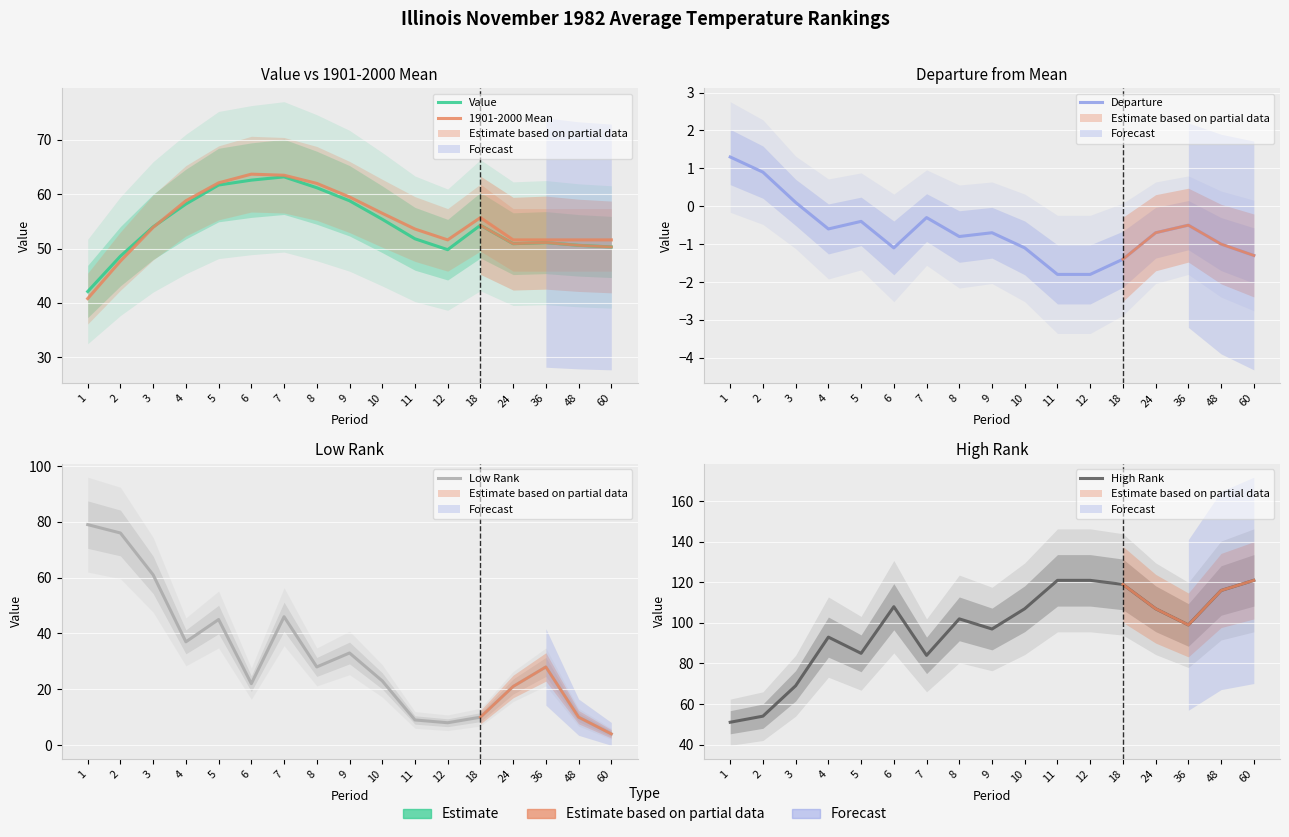

Reading left to right, transcribe all the data shown in this chart.

Value: 42.1	48.6	54.0	58.2	61.7	62.6	63.2	61.2	58.8	55.4	51.8	49.8	54.3	50.9	51.1	50.6	50.3
1901-2000 Mean: 40.8	47.7	53.9	58.8	62.1	63.7	63.5	62.0	59.5	56.5	53.6	51.6	55.7	51.6	51.6	51.6	51.6
Departure: 1.3	0.9	0.1	-0.6	-0.4	-1.1	-0.3	-0.8	-0.7	-1.1	-1.8	-1.8	-1.4	-0.7	-0.5	-1.0	-1.3
Low Rank: 79.0	76.0	61.0	37.0	45.0	22.0	46.0	28.0	33.0	23.0	9.0	8.0	10.0	21.0	28.0	10.0	4.0
High Rank: 51.0	54.0	69.0	93.0	85.0	108.0	84.0	102.0	97.0	107.0	121.0	121.0	119.0	107.0	99.0	116.0	121.0